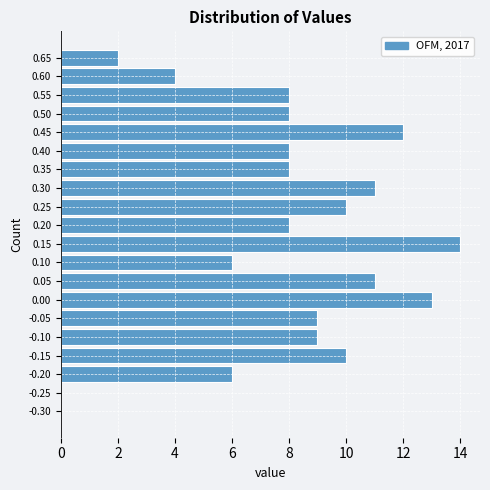

Reading top to bottom, transcribe all the data shown in this chart.

0.65=2	0.60=4	0.55=8	0.50=8	0.45=12	0.40=8	0.35=8	0.30=11	0.25=10	0.20=8	0.15=14	0.10=6	0.05=11	0.00=13	-0.05=9	-0.10=9	-0.15=10	-0.20=6	-0.25=0	-0.30=0